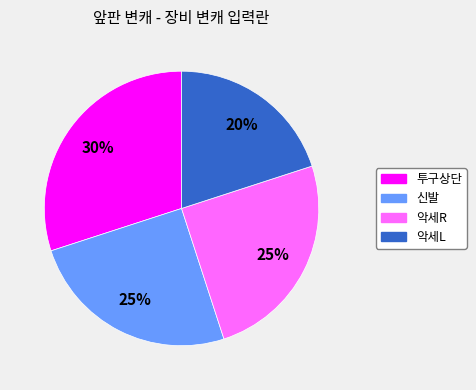

The 악세R slice represents 25% of the pie. True or false?

True